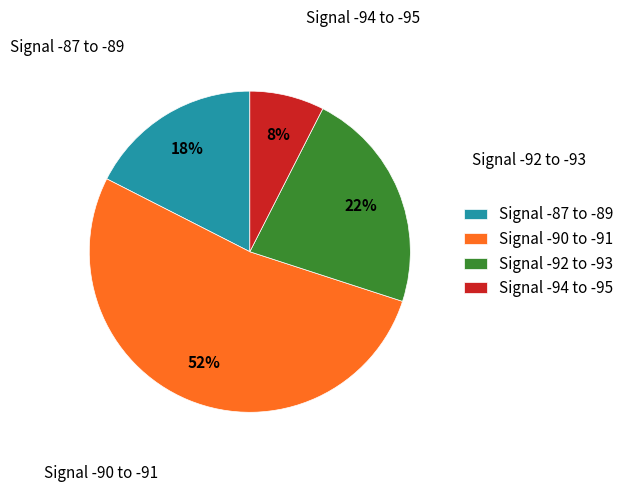

Is it true that Signal -92 to -93 is 32% of the pie?

False